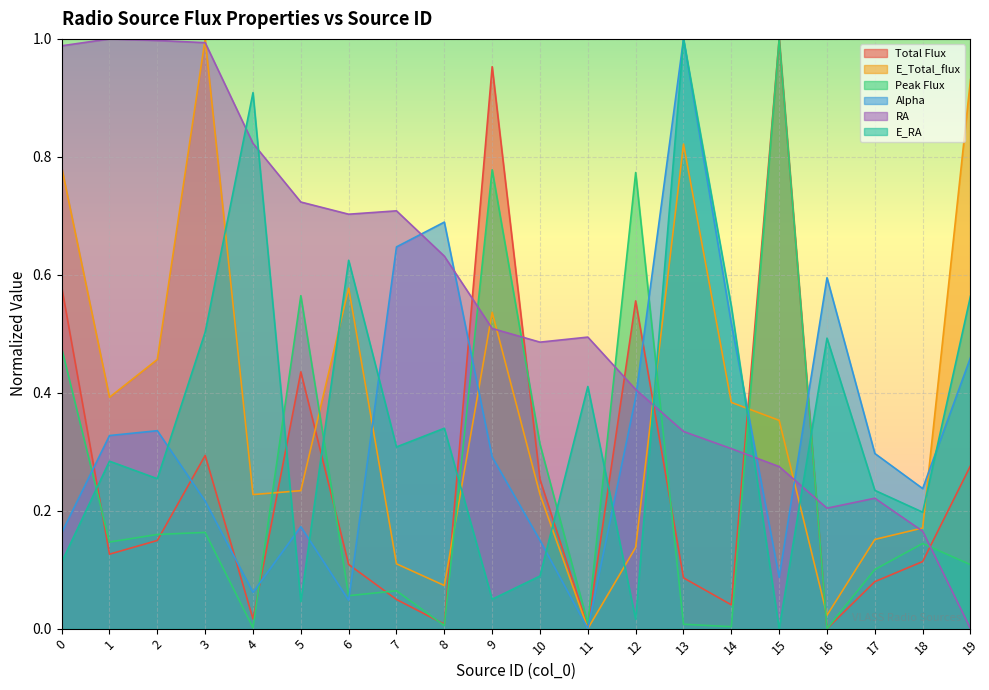

How many lines are shown in the chart?

6